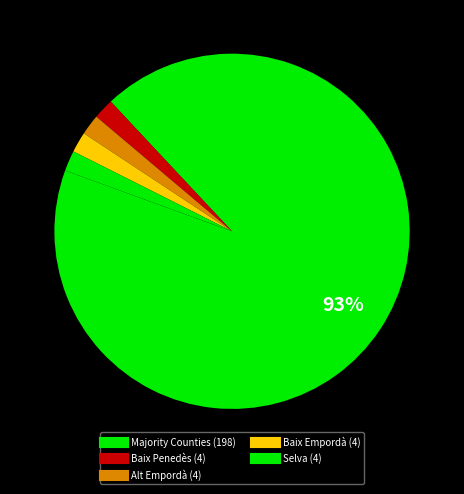

Count the number of slices in the pie.

5